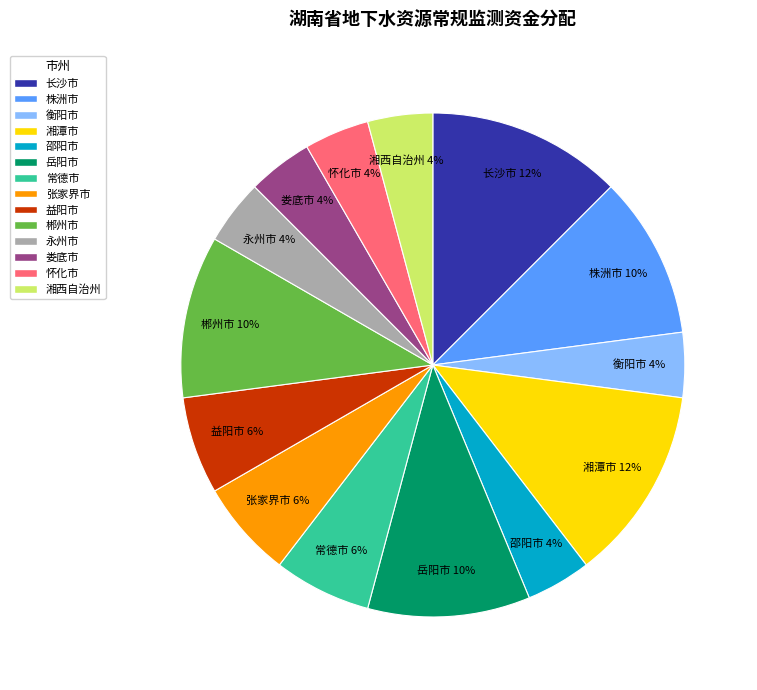

To the nearest percent, what percentage of the pie is 衡阳市?

4%